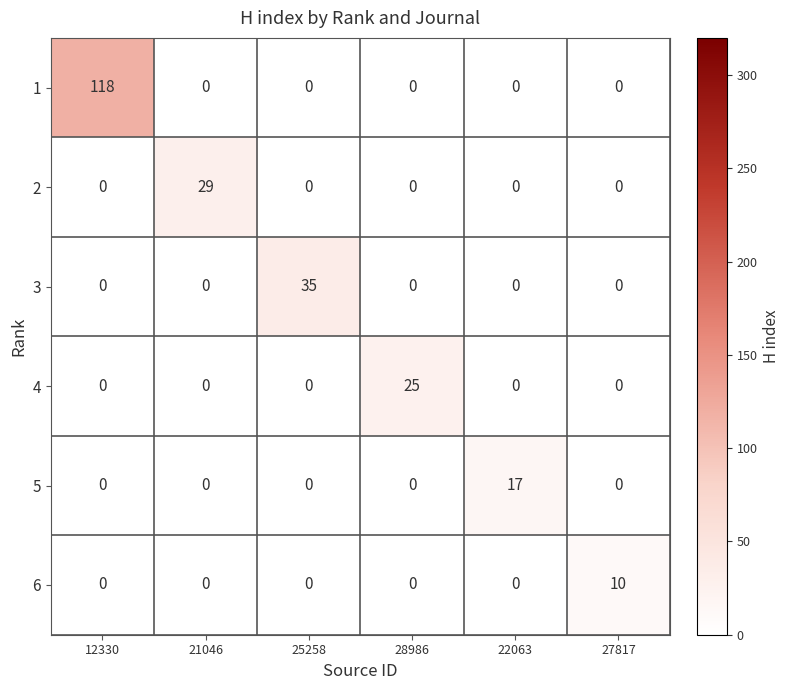

At how many categories does at least one series exceed 6?

6